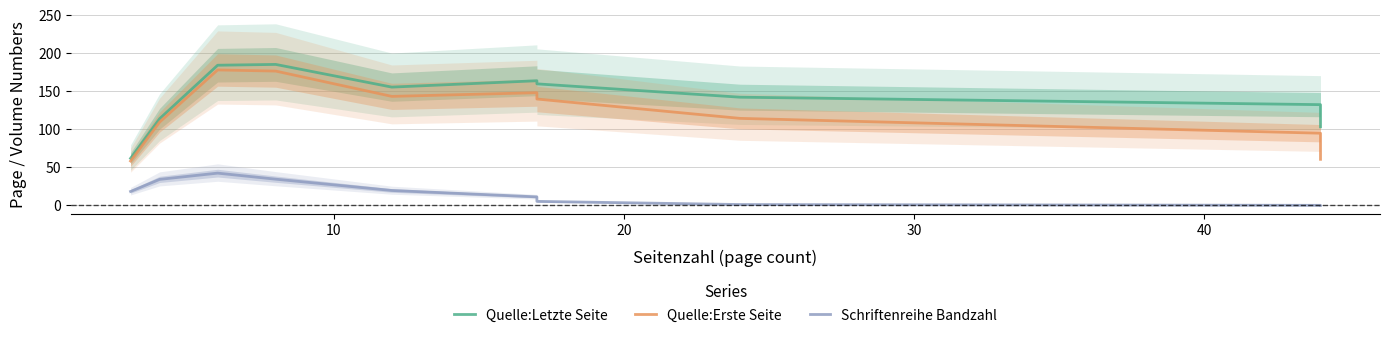

How many values in the Quelle:Letzte Seite series are below 155?

5